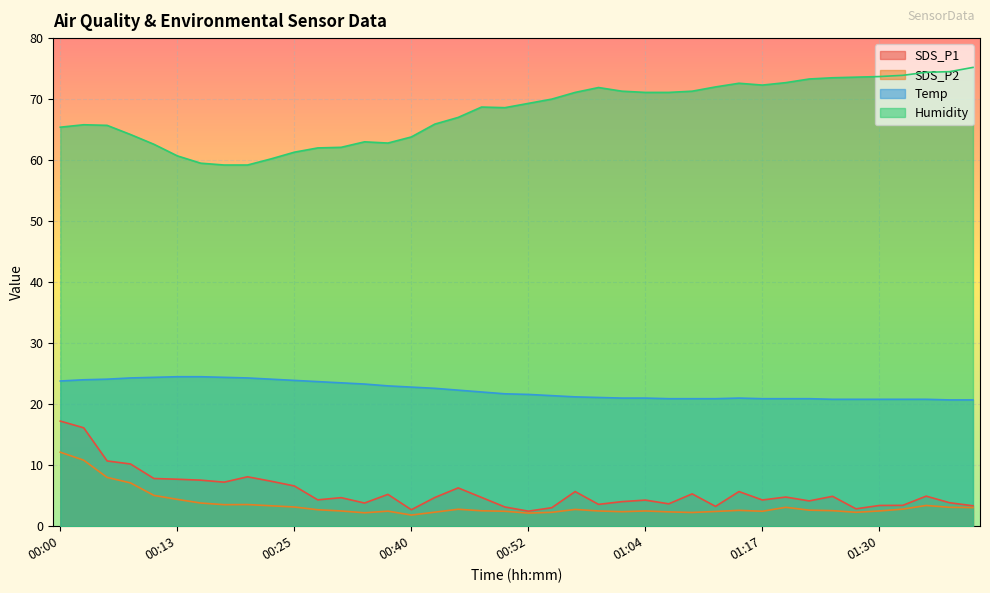

Which label corresponds to the largest value in the chart?

01:40